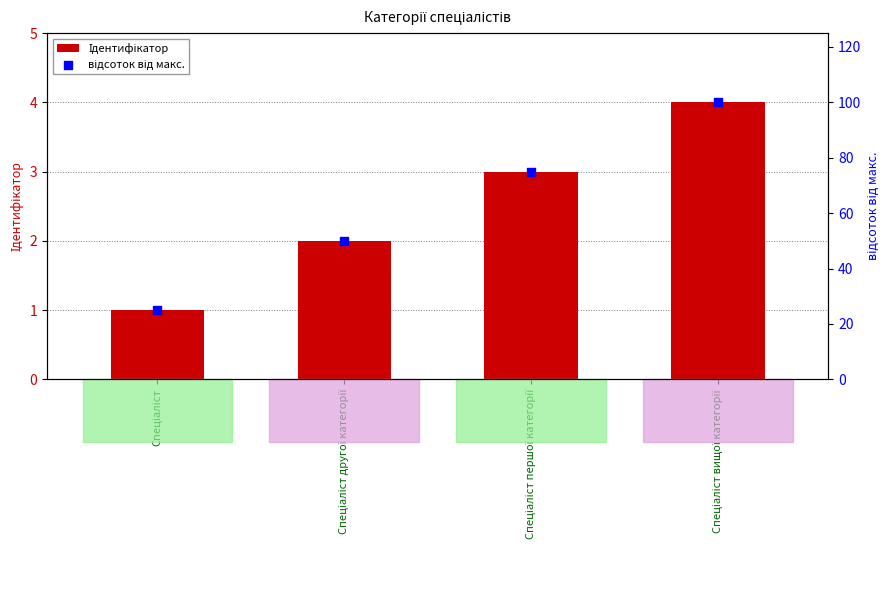

Is the value of відсоток від макс. at Спеціаліст greater than the value of Ідентифікатор at Спеціаліст другої категорії?

Yes